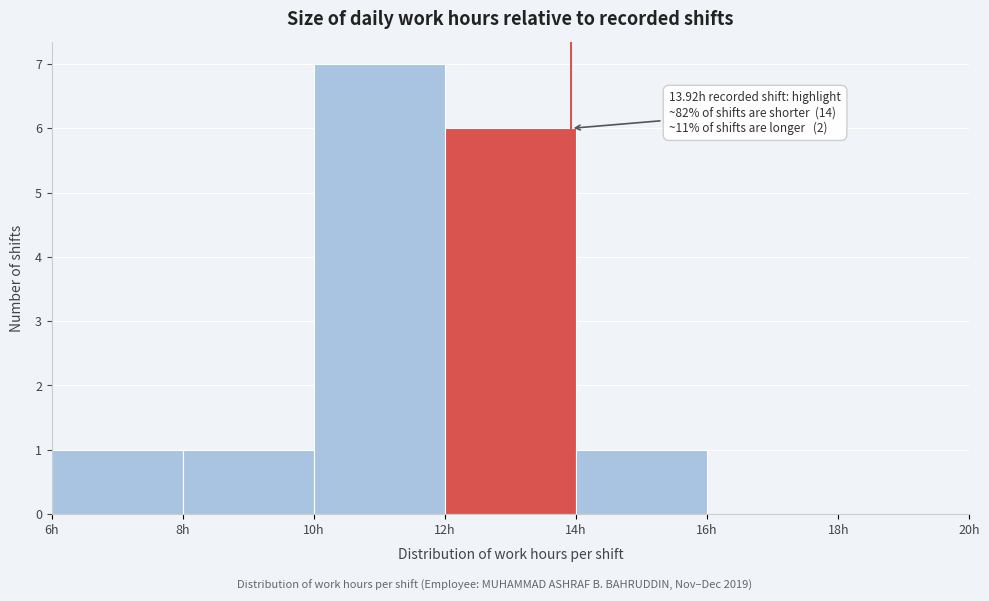

Over which range of the x-axis is the bar tallest?

10 to 12